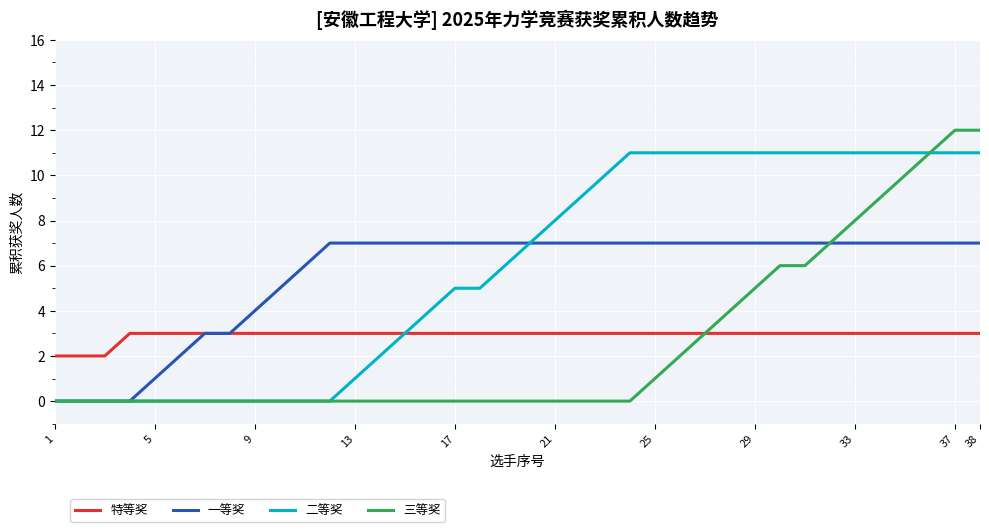

List the series in order of their peak value, lowest first.

特等奖, 一等奖, 二等奖, 三等奖